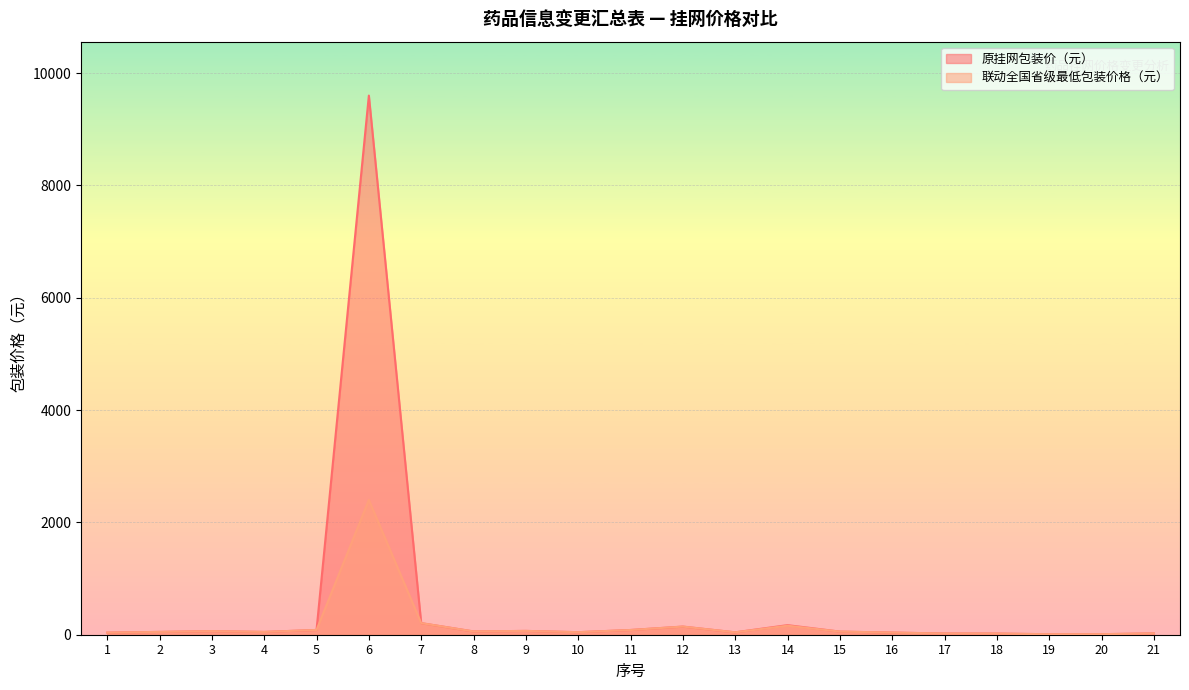

How many distinct data groups are displayed?

2